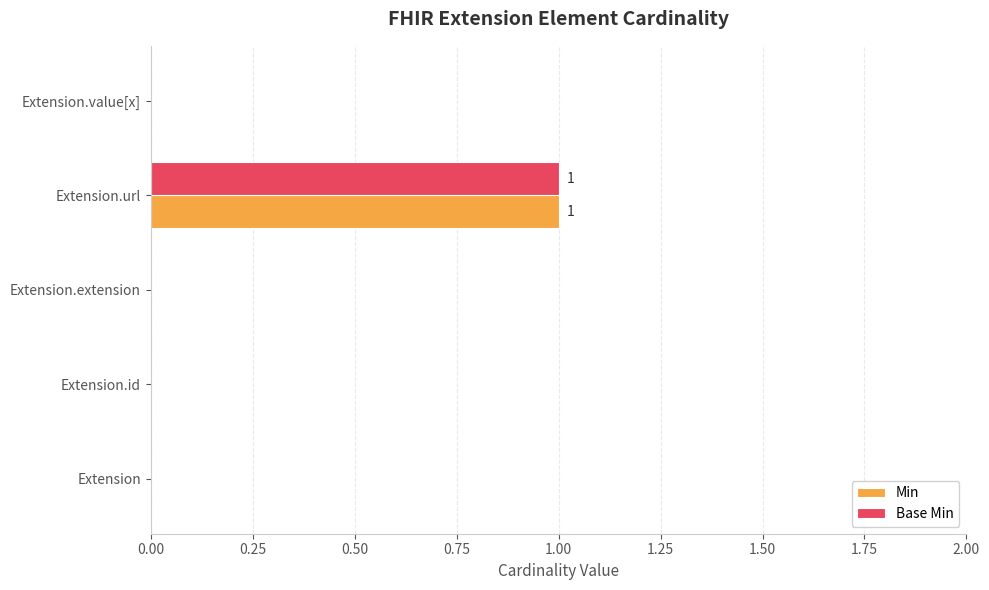

Is it true that Min equals 0 at Extension.extension?

True